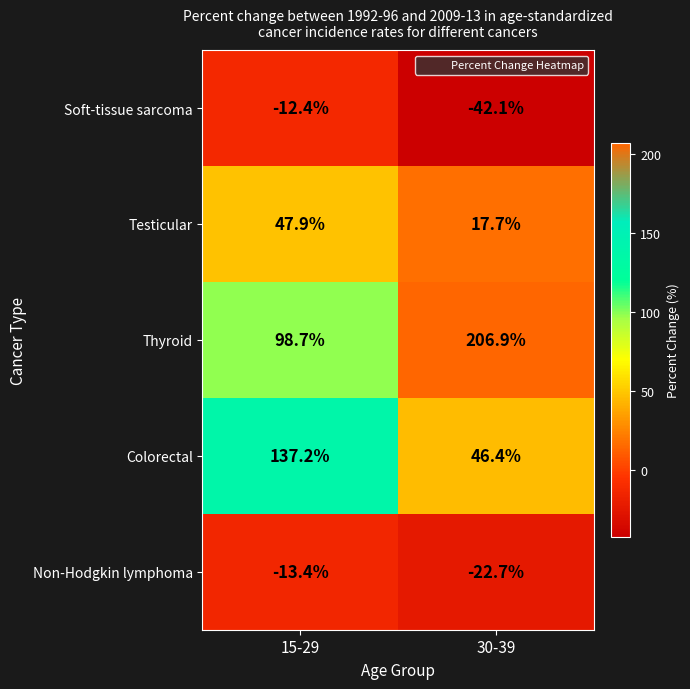

Count the number of data series in this chart.

5